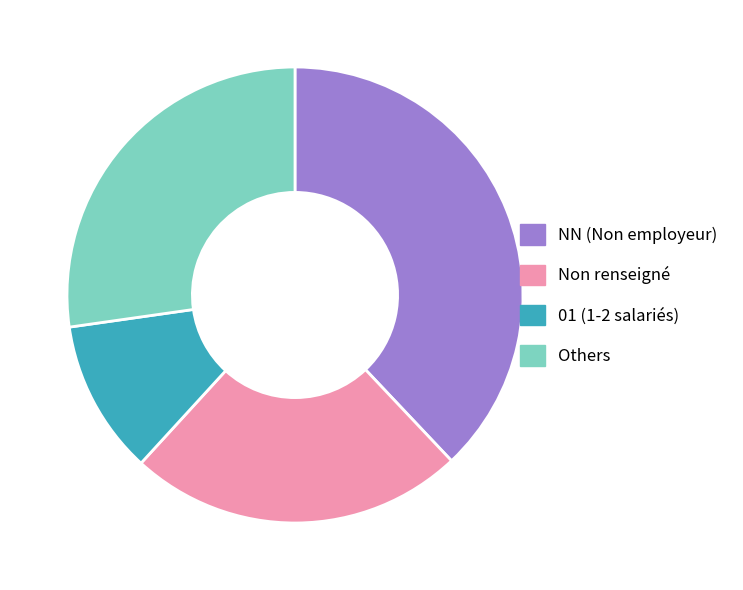

Is the sum of Others and NN (Non employeur) greater than half?

Yes